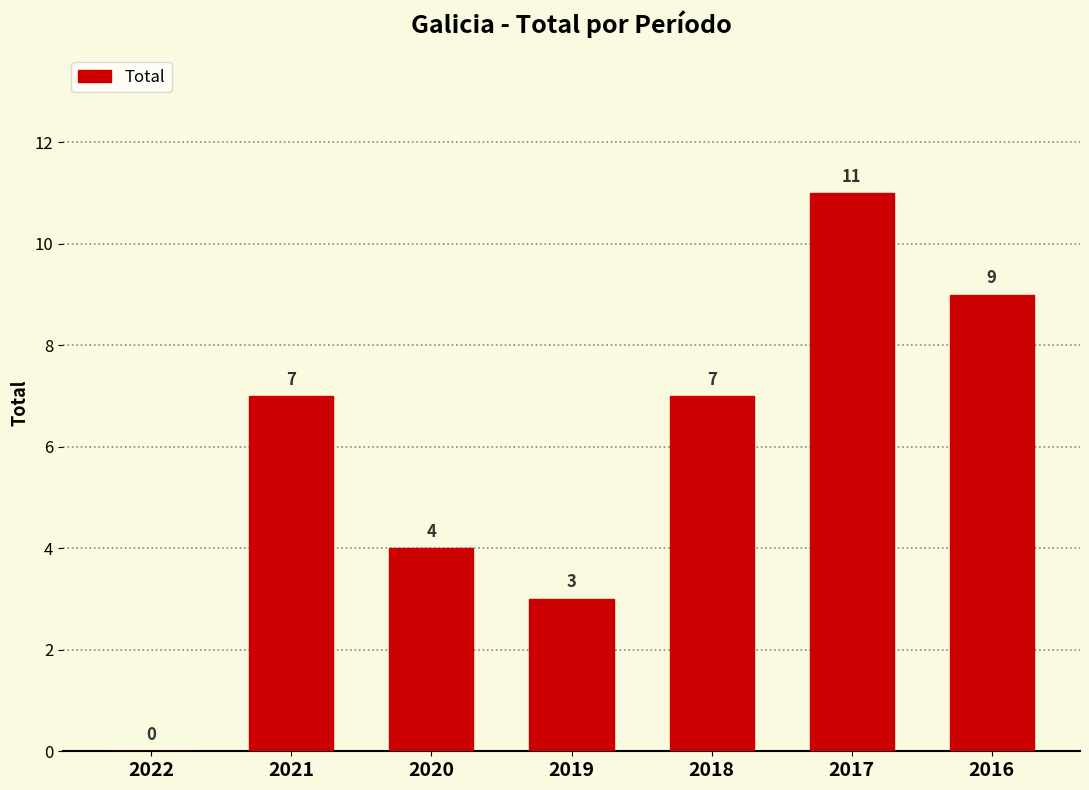

Reading right to left, extract all data points from this chart.

2016=9	2017=11	2018=7	2019=3	2020=4	2021=7	2022=0